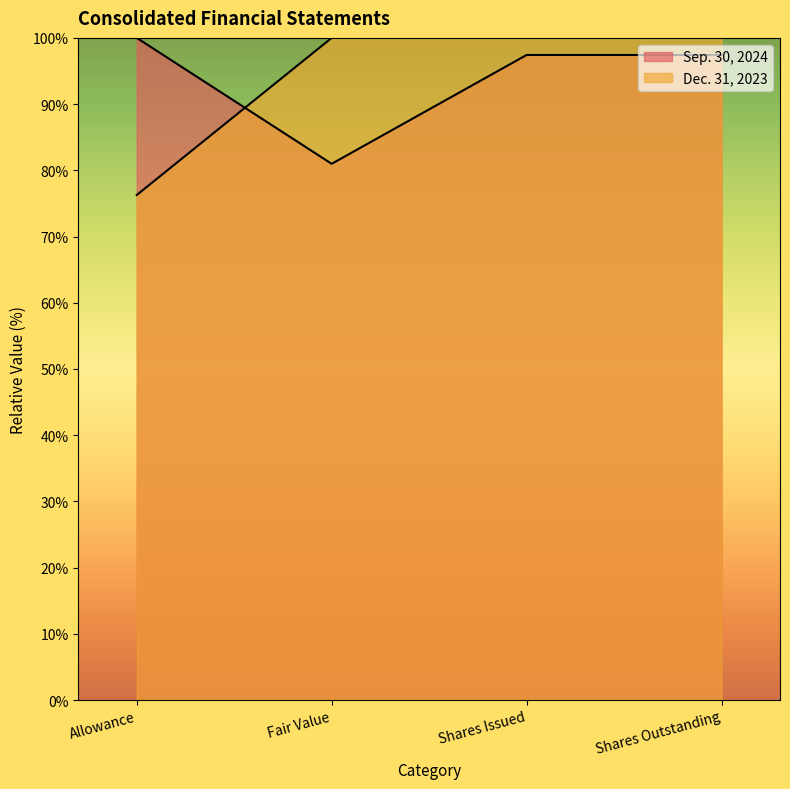

What is the sum of the values at Shares Outstanding and Shares Issued?

194.8